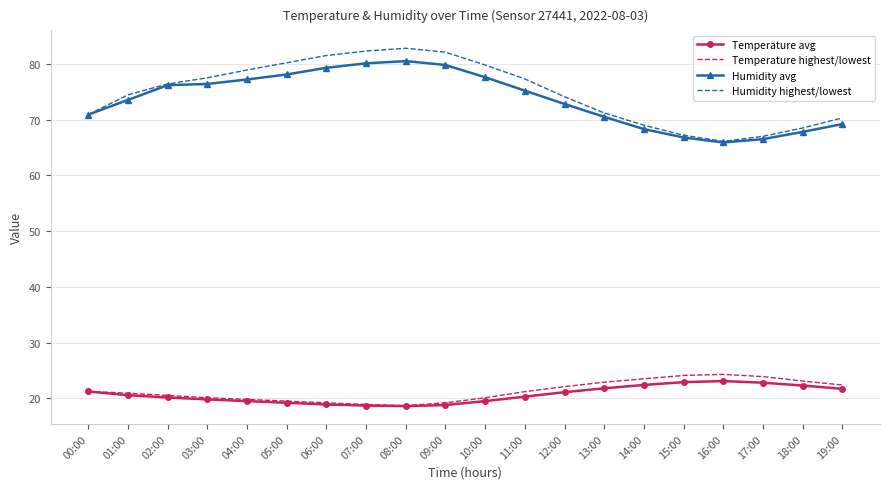

True or false: Temperature avg has a value of 21.8 at 13:00.

True